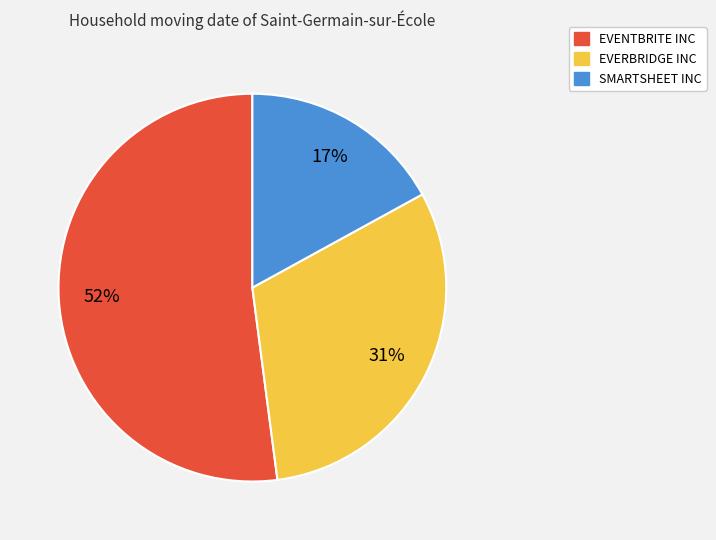

Does EVERBRIDGE INC represent more than half of the total?

No